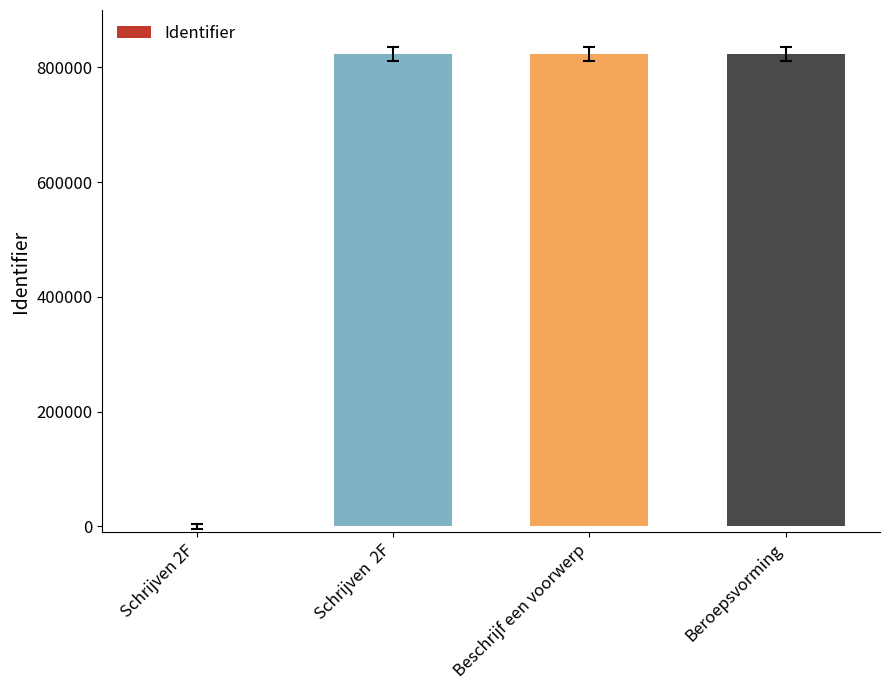

How many values are above zero?

3